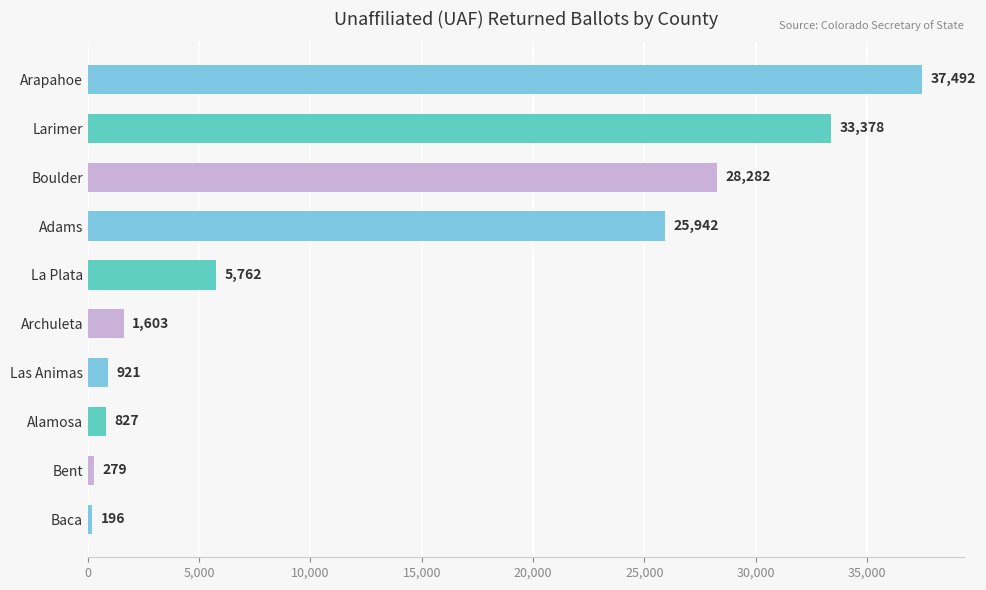

What is the difference between the maximum and minimum values?

37296